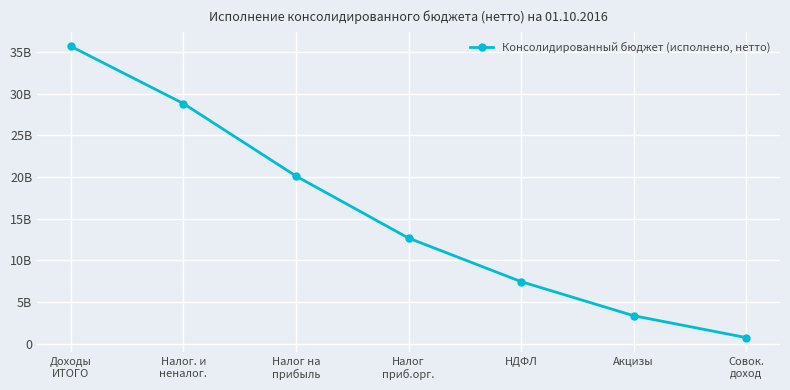

Reading left to right, what are all the values shown in this chart?

35671019695.4	28807625202.3	20109846908.0	12665806482.7	7444040425.3	3352160238.6	729929563.2